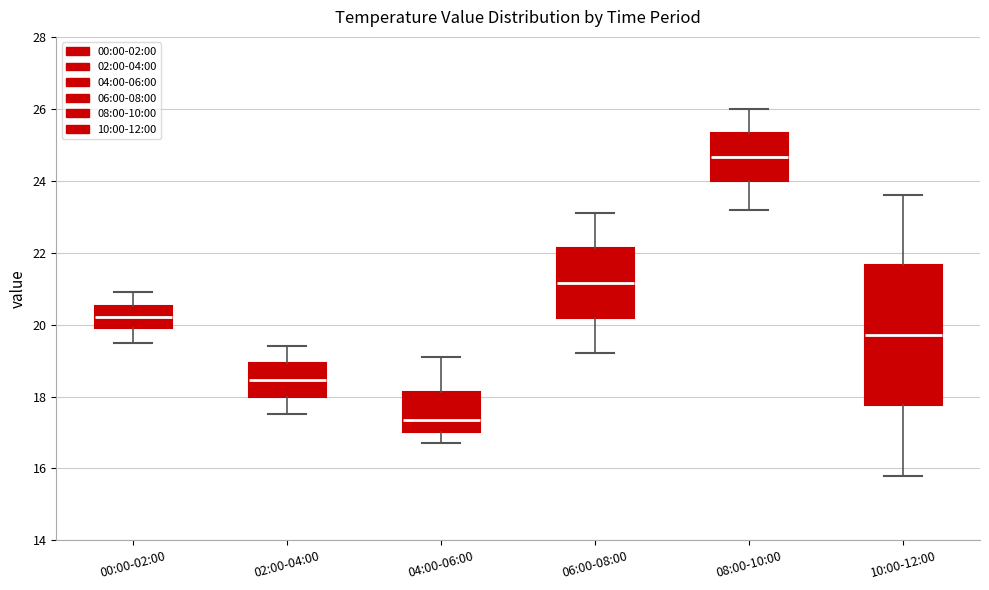

Reading left to right, transcribe this box plot: for each box, give where its median line is, the range the box spans, and where its two whiskers end, as read against the y-axis. The values are not printed on the chart, so give them approximately, as read against the axis.

00:00-02:00: median 20.2, box 20.0 to 20.6, whiskers 19.6 to 21.0
02:00-04:00: median 18.4, box 18.0 to 19.0, whiskers 17.6 to 19.4
04:00-06:00: median 17.4, box 17.0 to 18.2, whiskers 16.8 to 19.2
06:00-08:00: median 21.2, box 20.2 to 22.2, whiskers 19.2 to 23.2
08:00-10:00: median 24.6, box 24.0 to 25.4, whiskers 23.2 to 26.0
10:00-12:00: median 19.8, box 17.8 to 21.6, whiskers 15.8 to 23.6